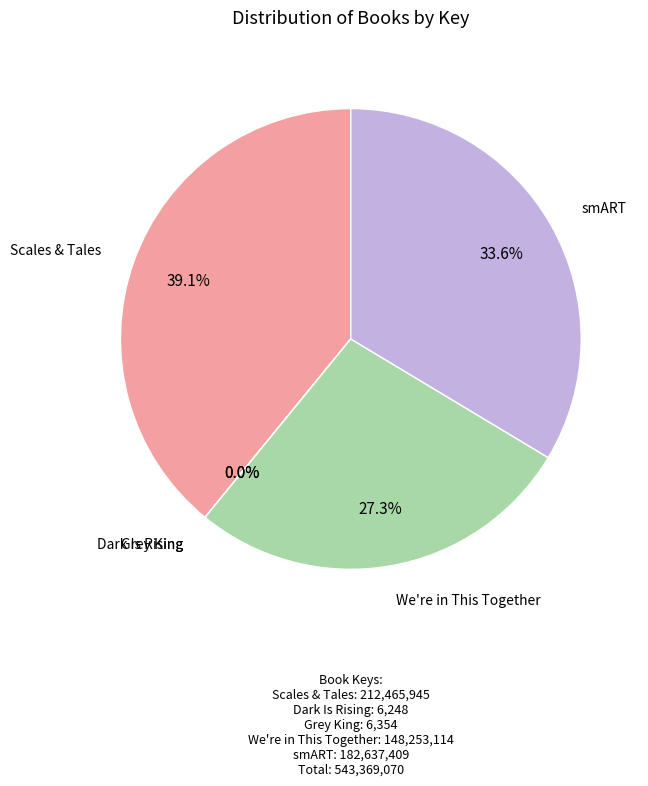

Between Scales & Tales and smART, which is larger?

Scales & Tales